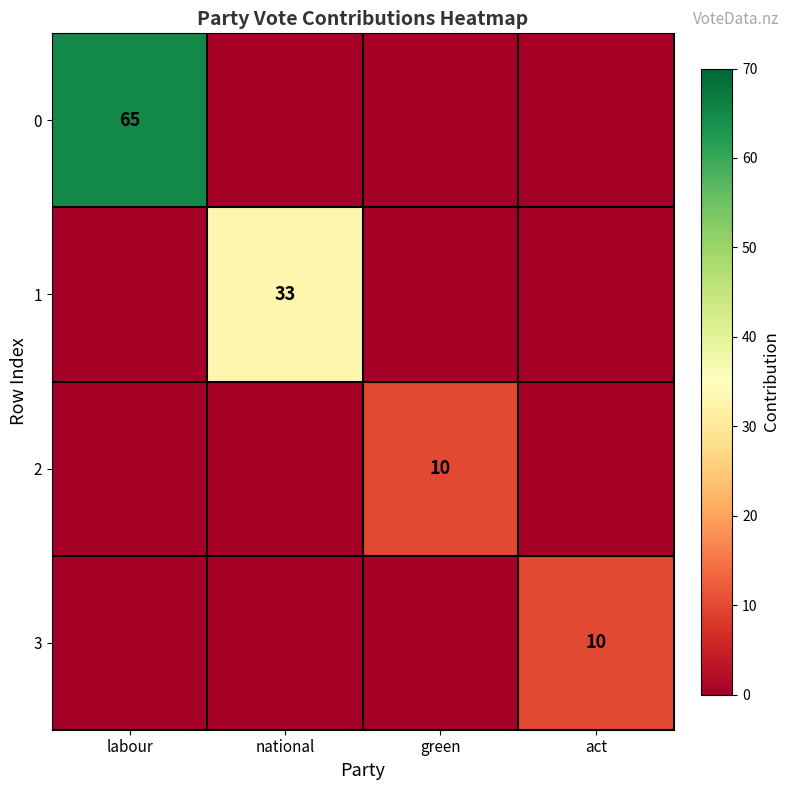

The value of 0 at labour is 65. True or false?

True